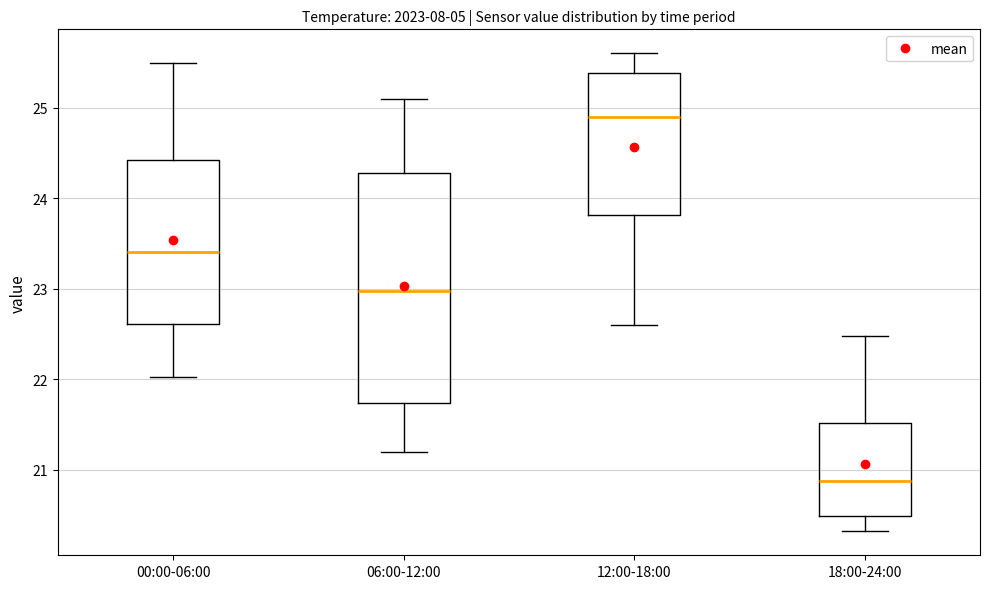

Which box's median line is the highest?

12:00-18:00